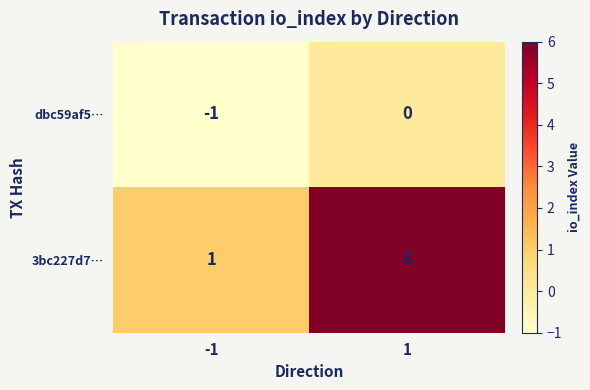

List the series in order of their overall mean, lowest first.

dbc59af5…, 3bc227d7…